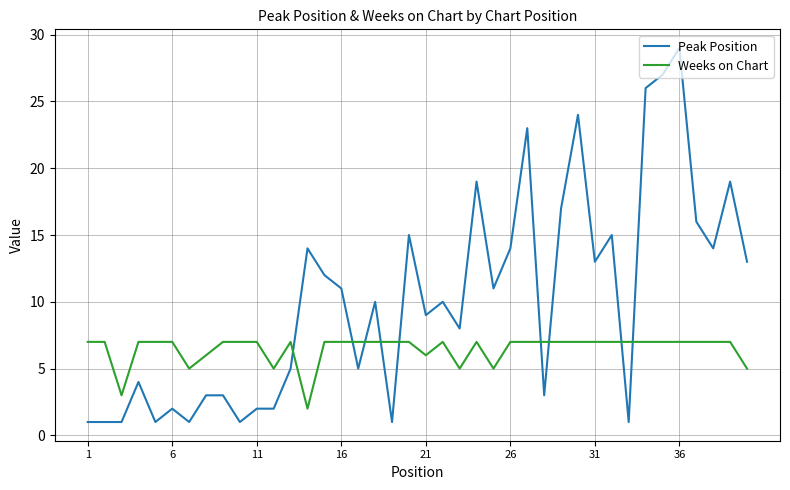

What are all the series names shown in the legend?

Peak Position, Weeks on Chart